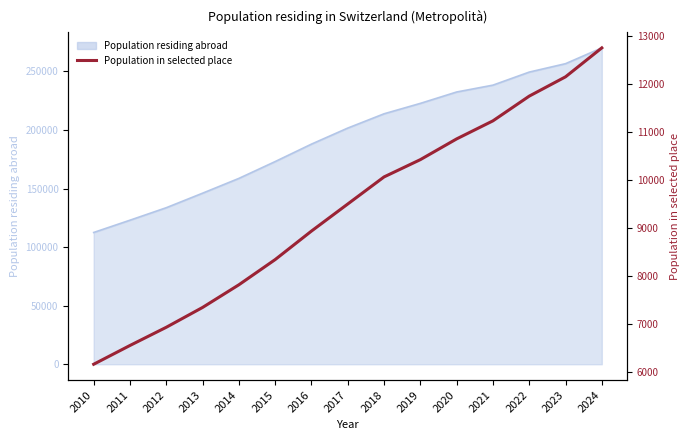

Is it true that the value at 2022 is 11750?

True